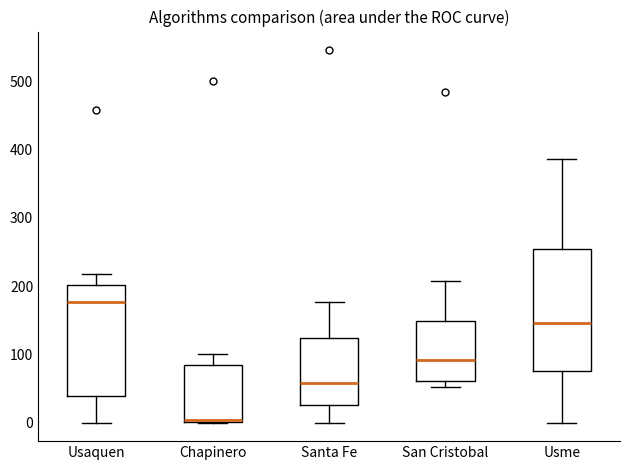

Where does the median line of the box for Usme sit on the y-axis? The values are not printed on the chart, so give them approximately, as read against the axis.

150